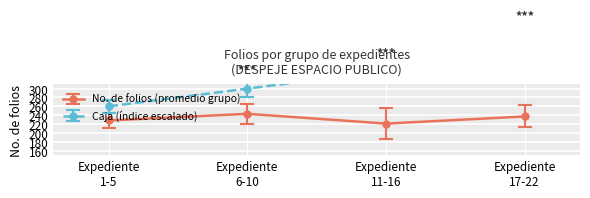

How many interior local peaks does the No. de folios (promedio grupo) series have?

1